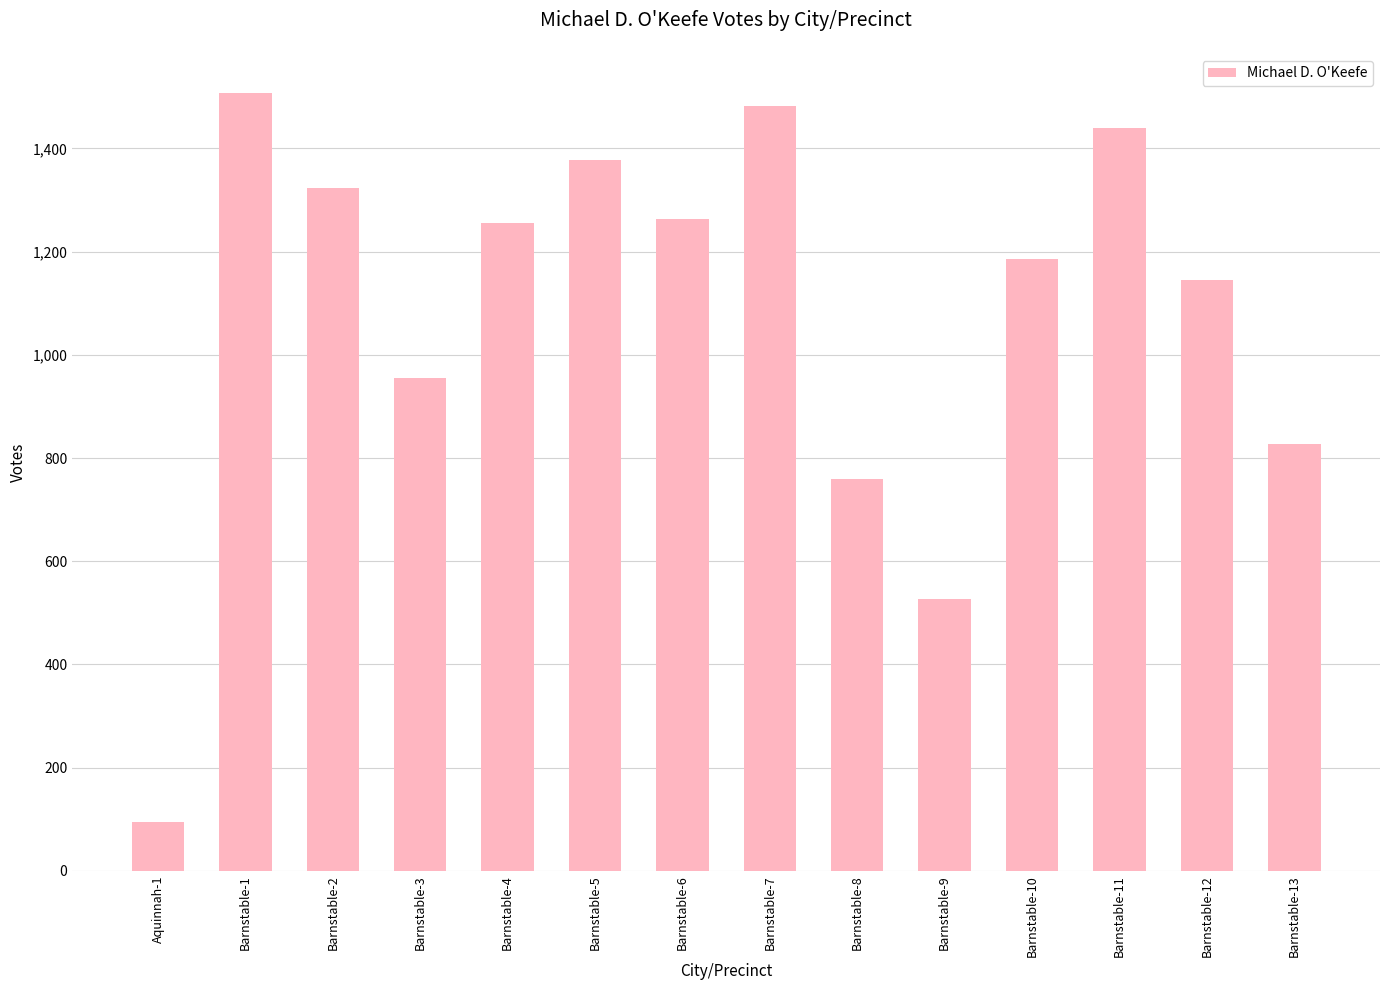

How many data points does each series have?

14